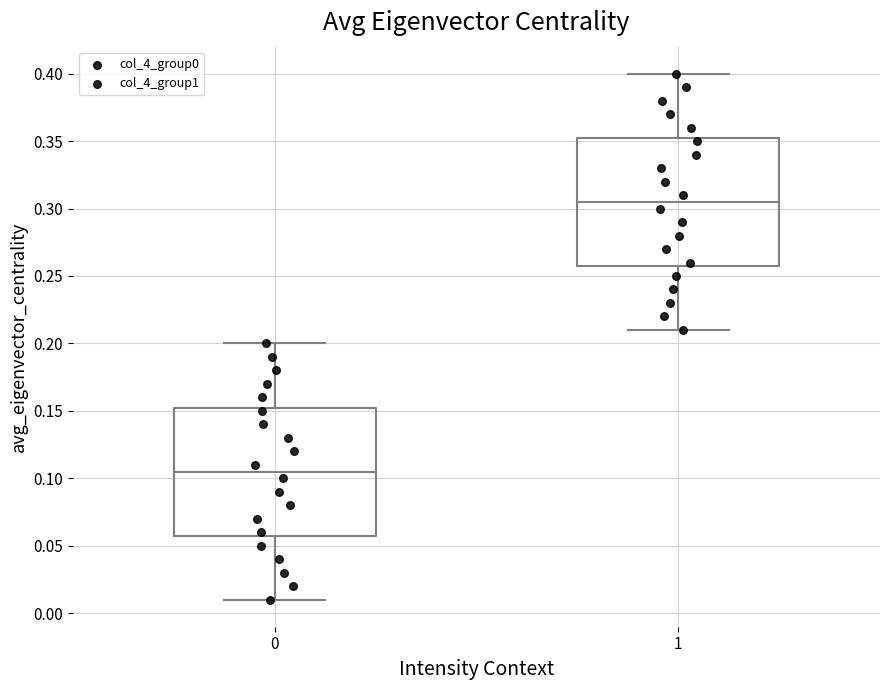

Reading left to right, transcribe this box plot: for each box, give where its median line is, the range the box spans, and where its two whiskers end, as read against the y-axis. The values are not printed on the chart, so give them approximately, as read against the axis.

0: median 0.105, box 0.060 to 0.155, whiskers 0.010 to 0.200
1: median 0.305, box 0.260 to 0.355, whiskers 0.210 to 0.400